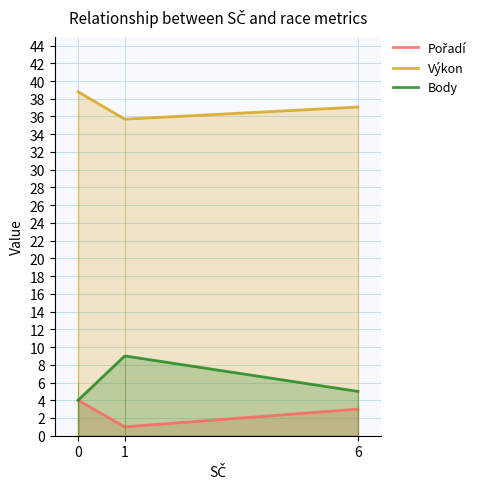

What is the smallest value displayed?

1.0